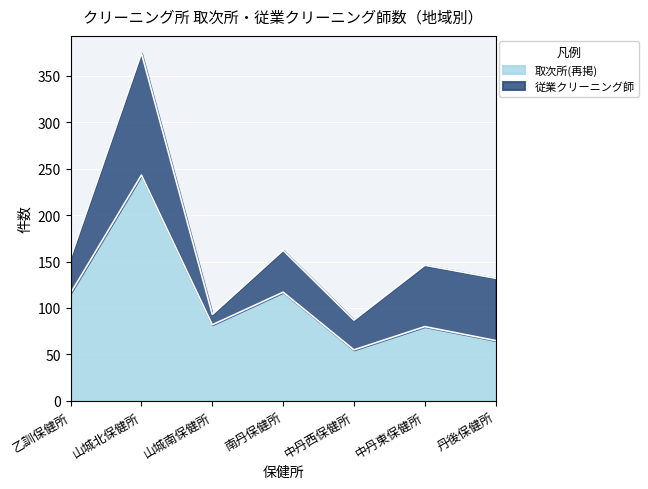

Is it true that 取次所(再掲) equals 48 at 中丹東保健所?

False